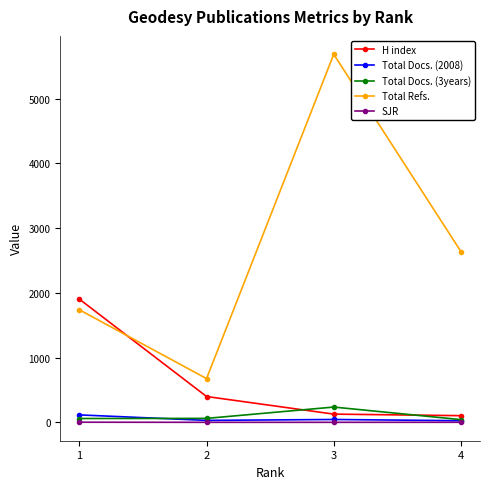

Which series changed the most between 2 and 4?

Total Refs.